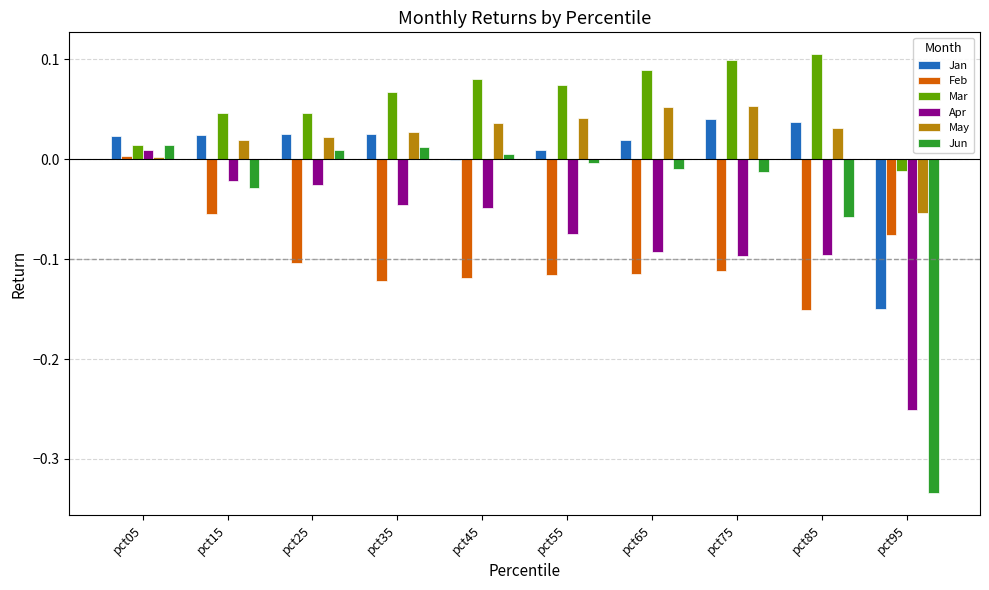

At which category is the sum across all series the highest?

pct05